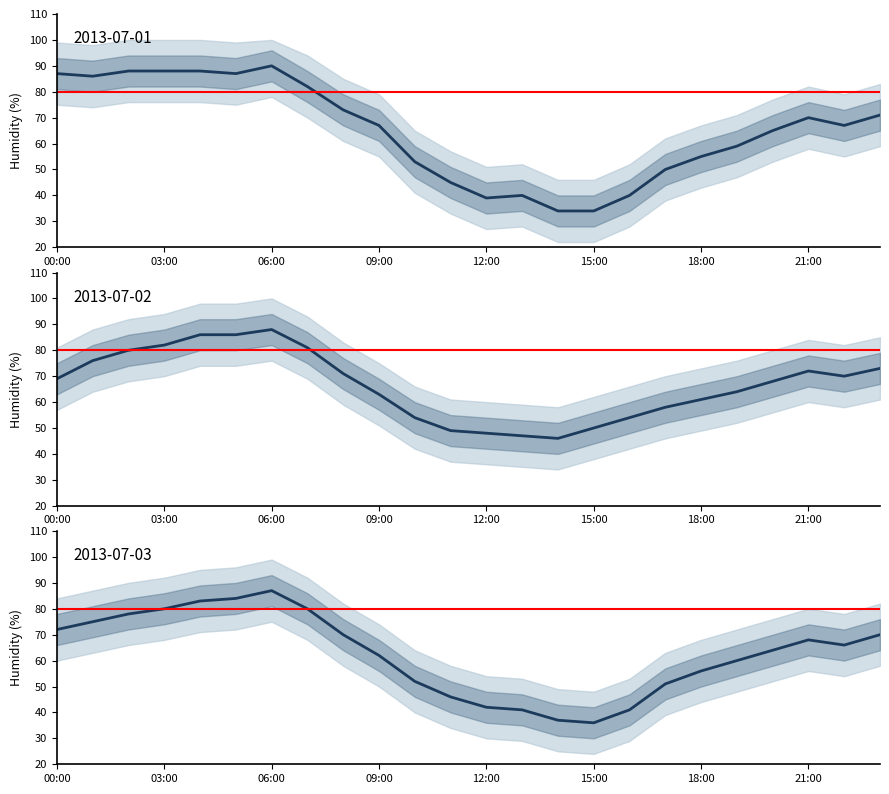

What is the label of the 10th point from the left?

09:00